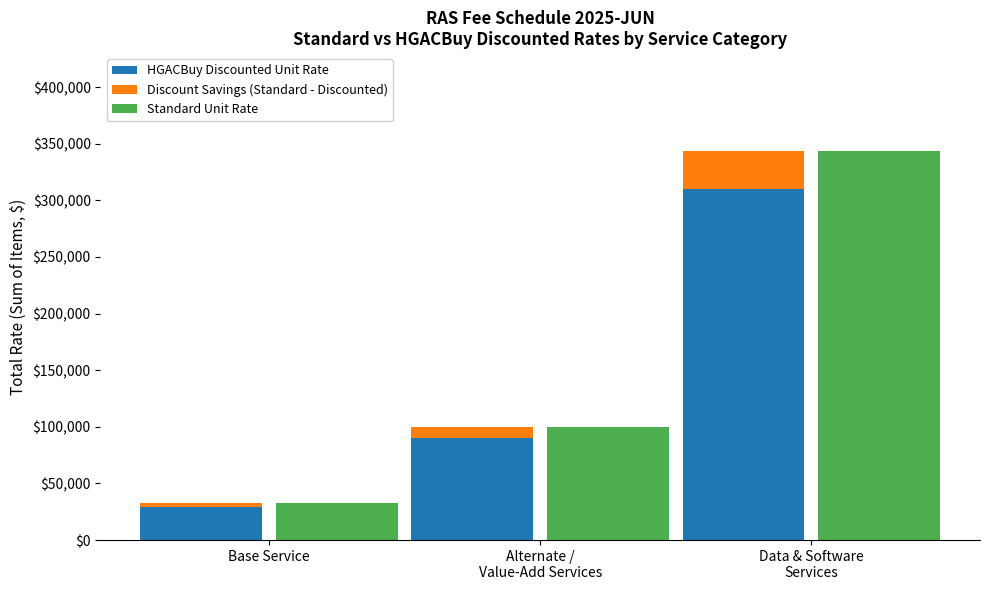

Which series has the largest total across all categories?

Standard Unit Rate